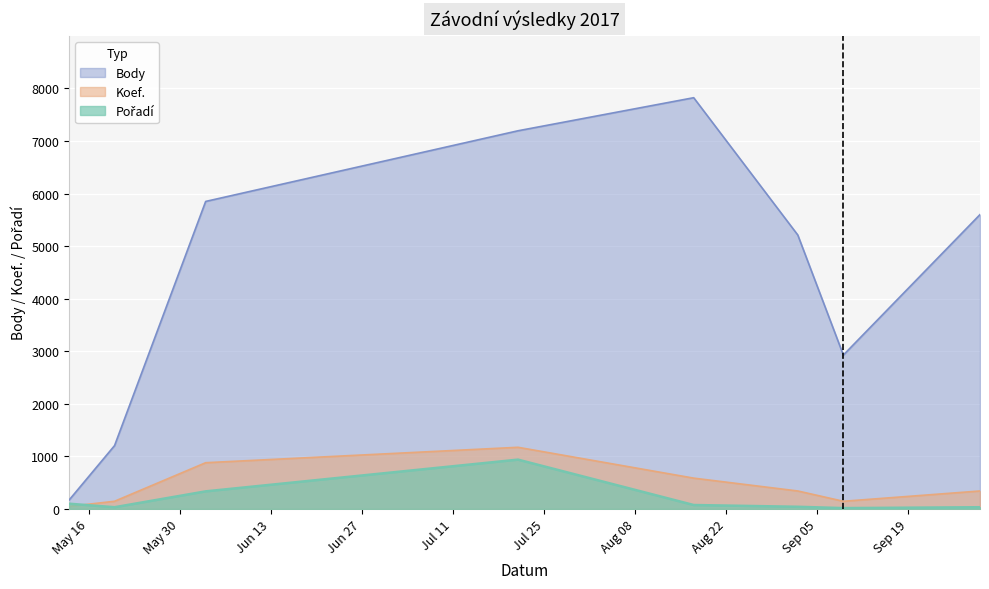

Which category has the highest value in the Pořadí series?

2017-07-21